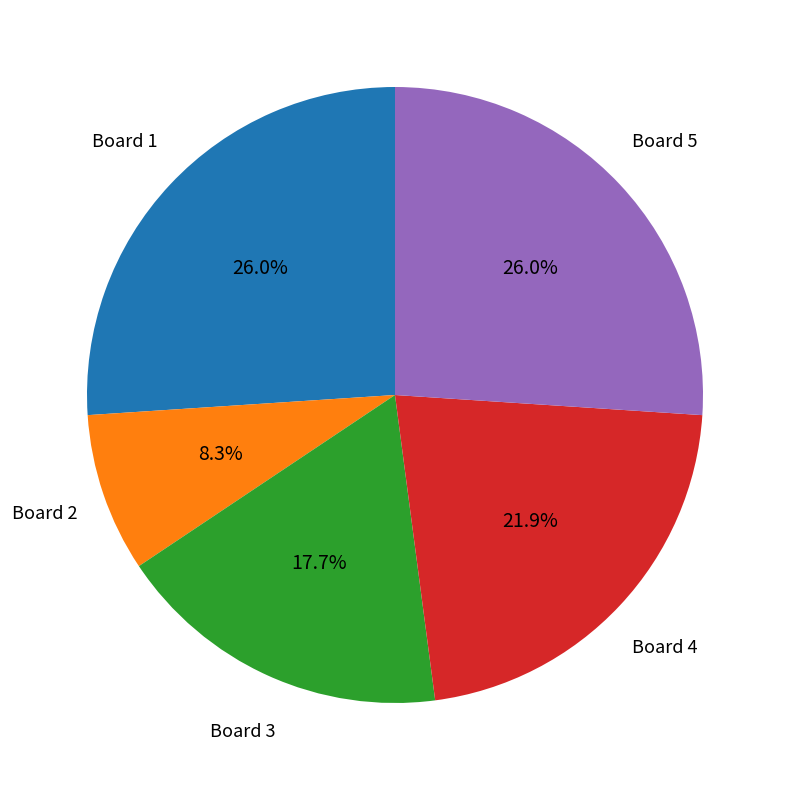

What is the total percentage of Board 2 and Board 3?

26.0%